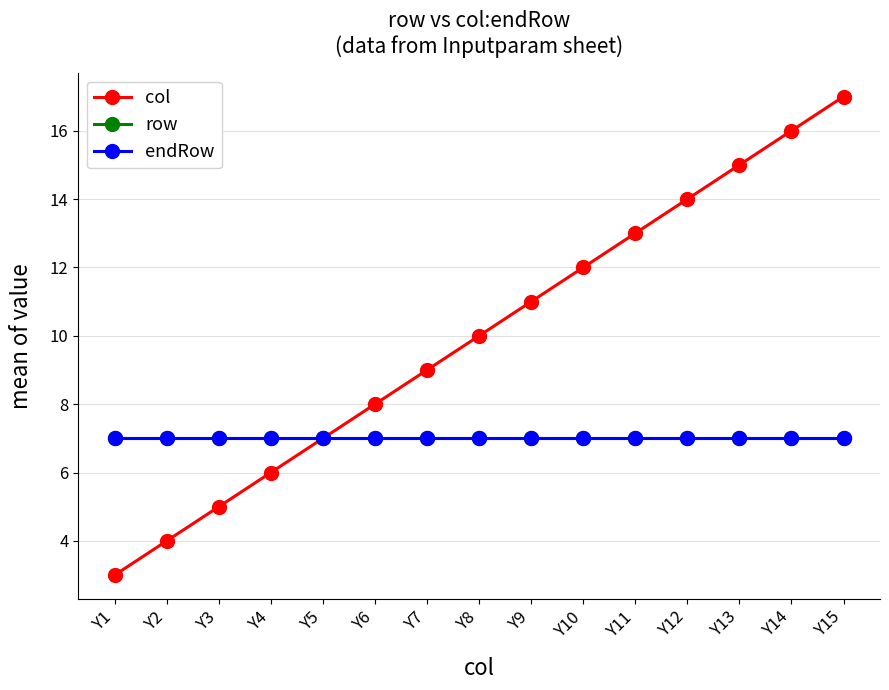

Reading left to right, transcribe all the data shown in this chart.

col: 3	4	5	6	7	8	9	10	11	12	13	14	15	16	17
row: 7	7	7	7	7	7	7	7	7	7	7	7	7	7	7
endRow: 7	7	7	7	7	7	7	7	7	7	7	7	7	7	7